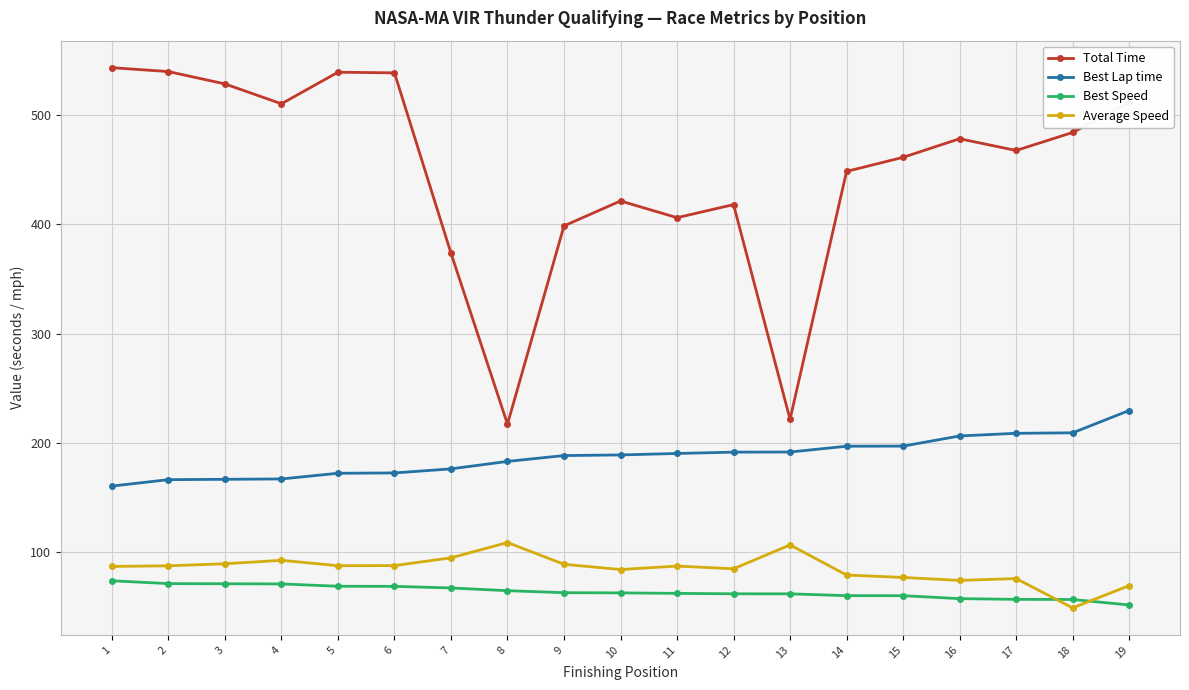

At 19, list the series in order from largest to smallest.

Total Time, Best Lap time, Average Speed, Best Speed